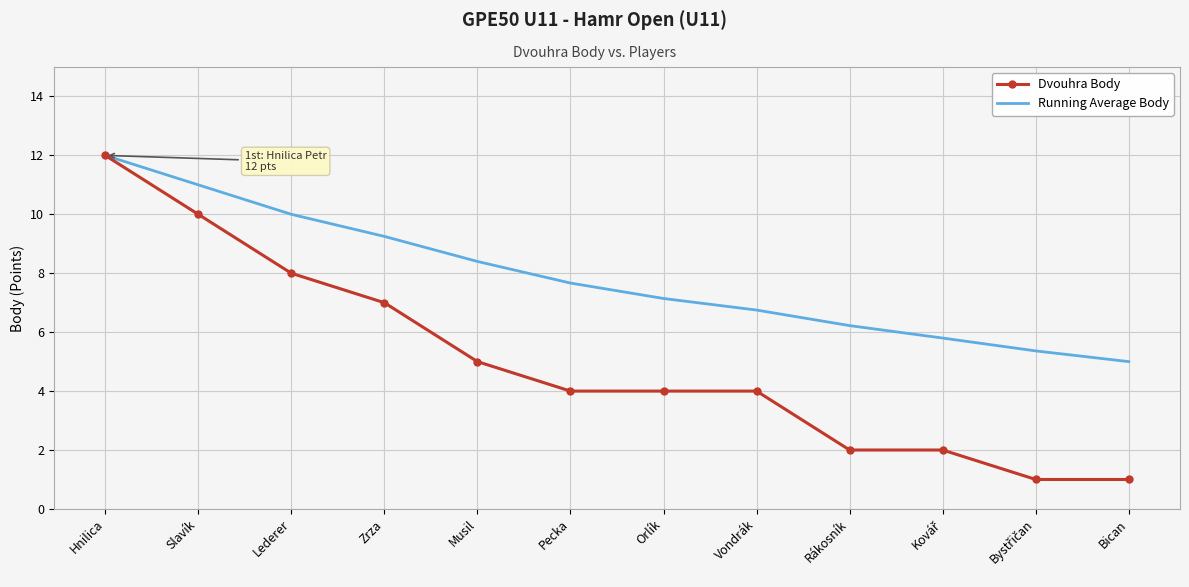

Which series changed the most between Vondrák and Rákosník?

Dvouhra Body